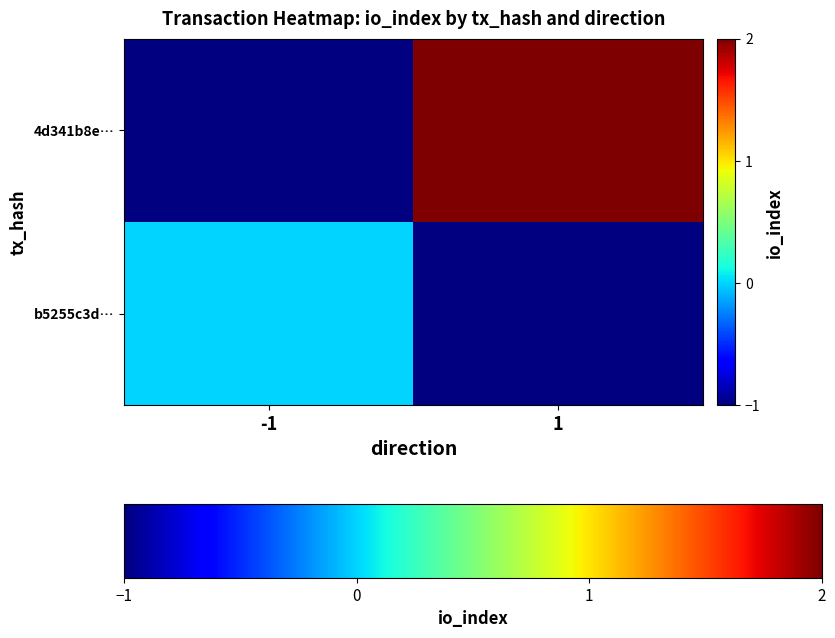

What value does the 4d341b8e… series have at 1?

2.0